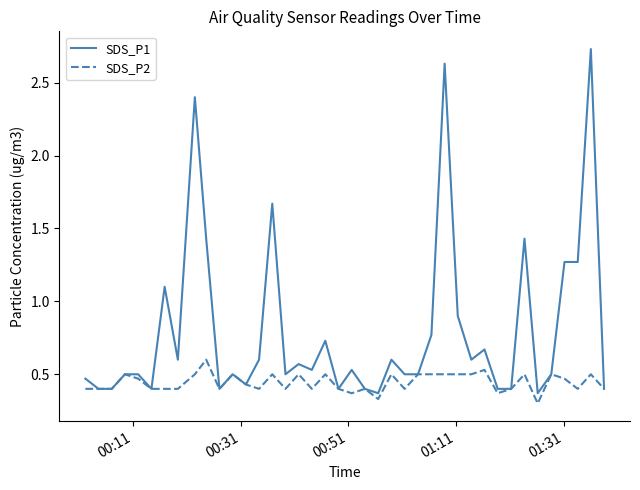

List the series in order of their overall mean, lowest first.

SDS_P2, SDS_P1